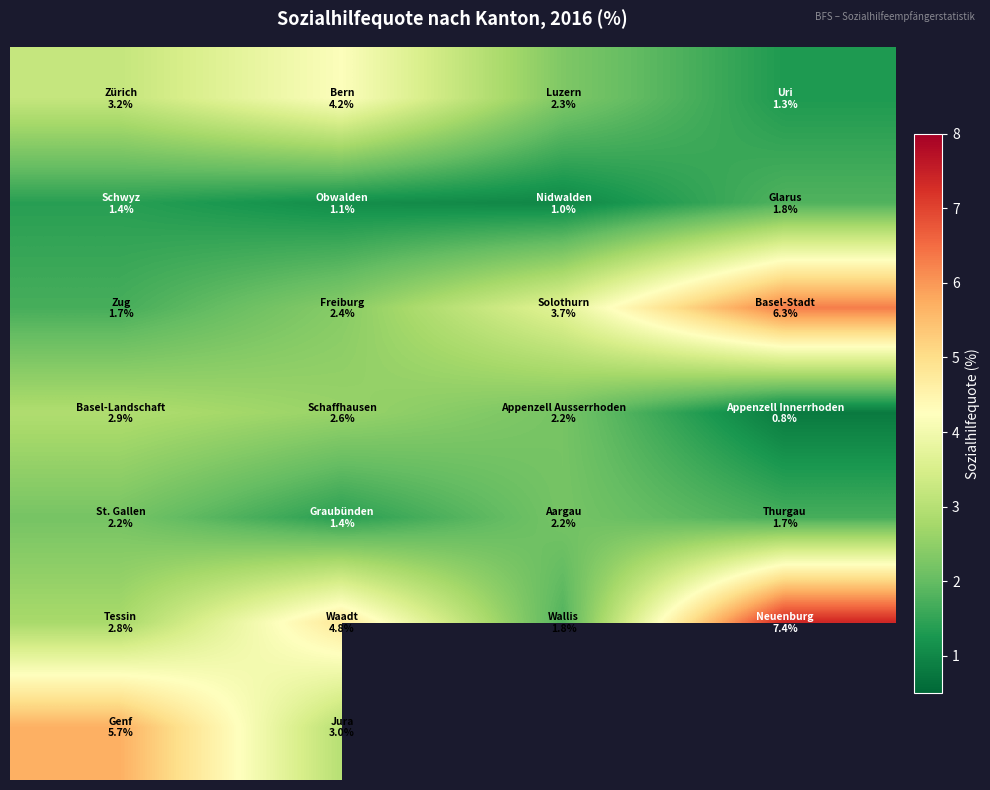

What is the maximum value shown in the chart?

7.4